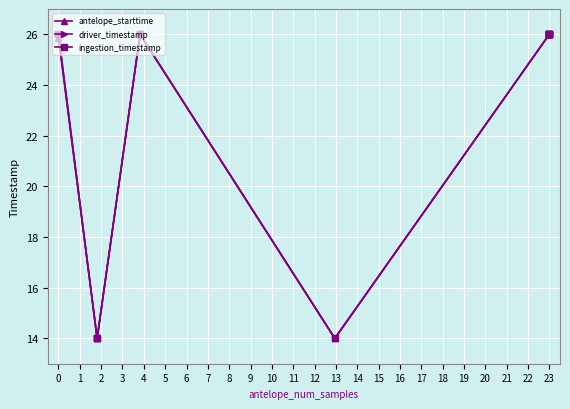

At how many categories does at least one series exceed 18?

10